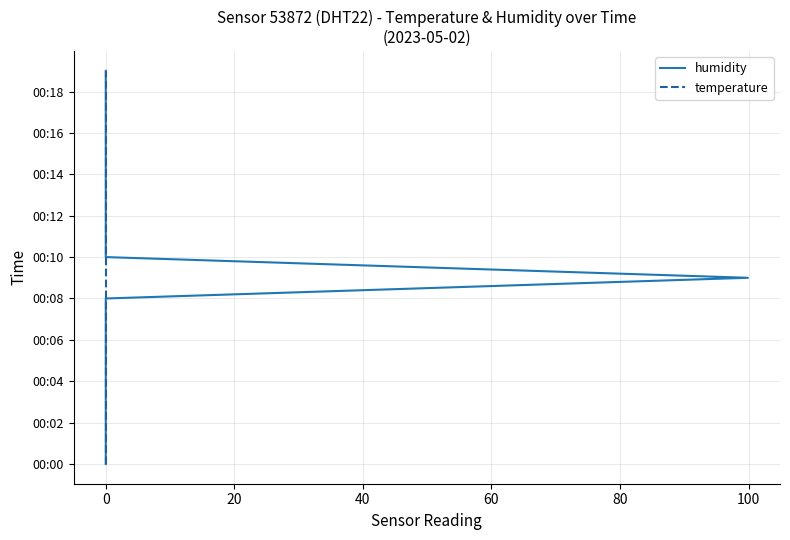

What is the label of the 17th point from the left?

16